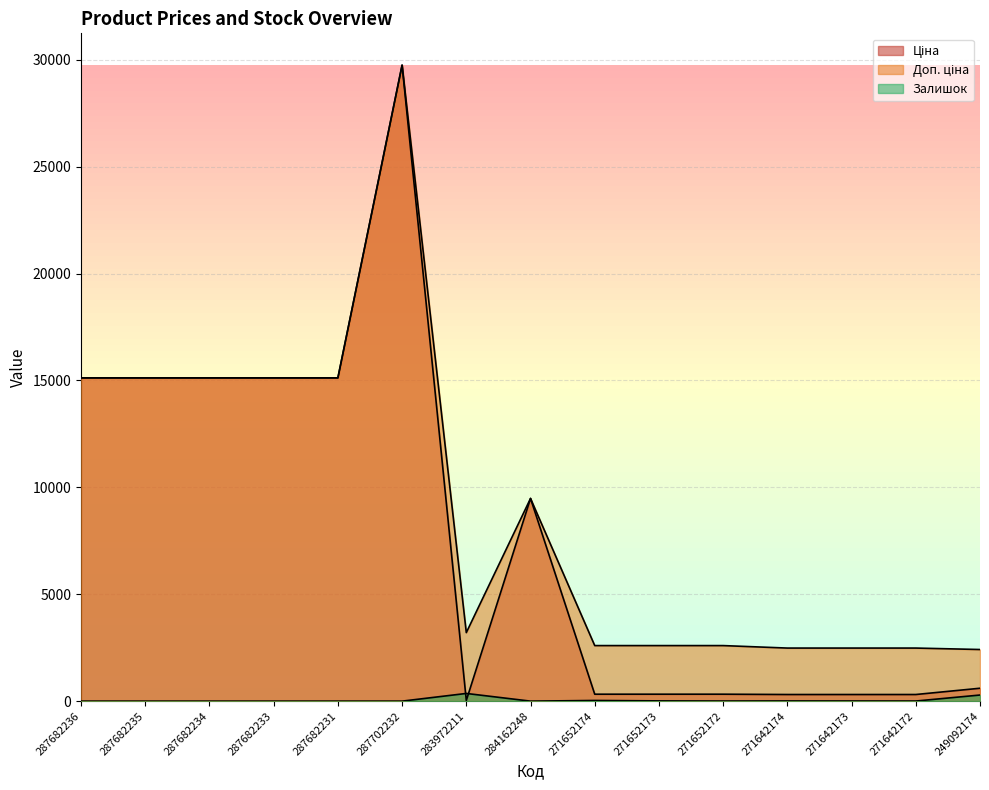

What is the greatest value displayed?

29747.2